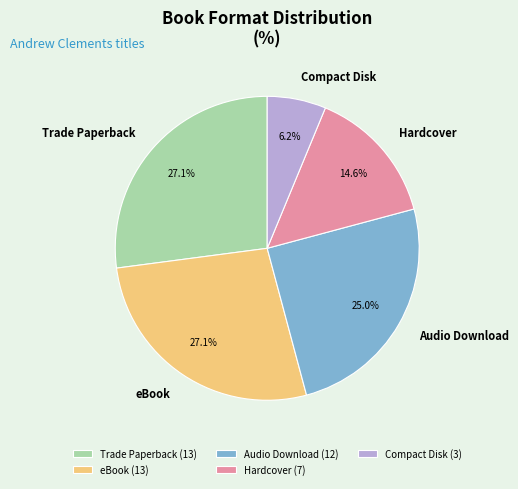

To the nearest percent, what portion does Trade Paperback represent?

27%